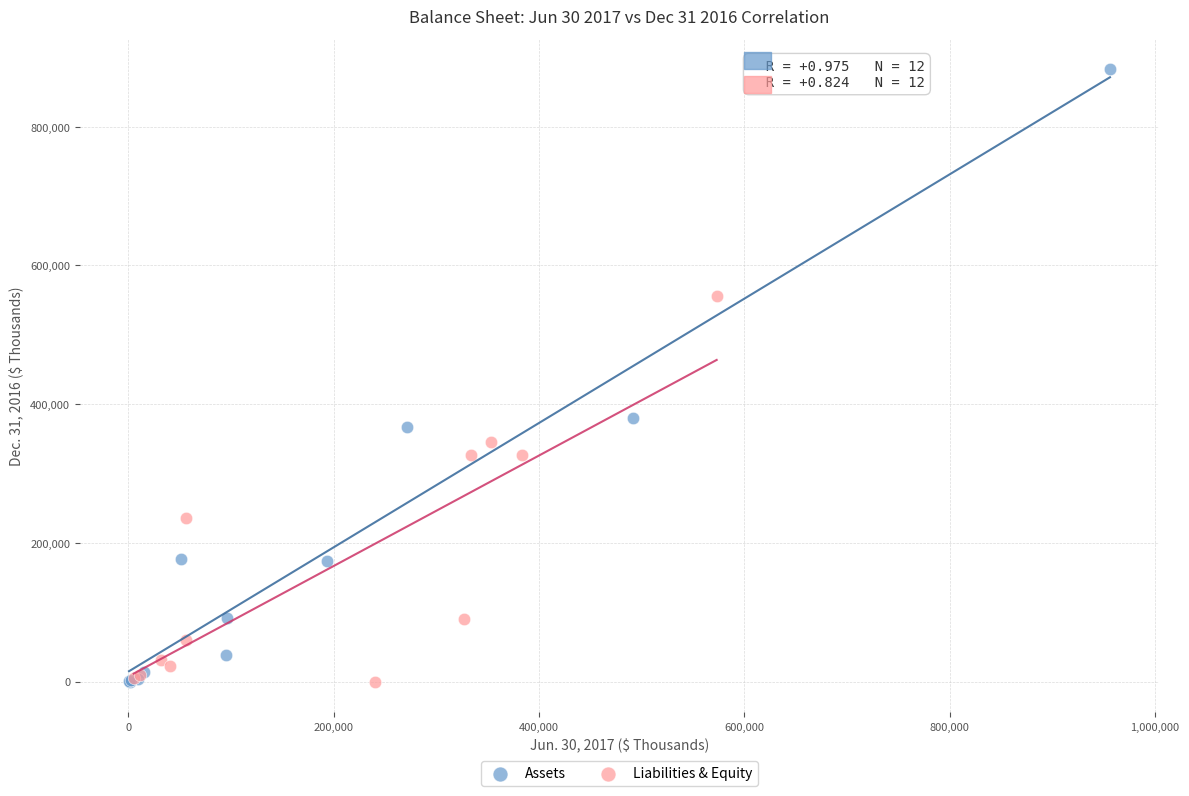

Which series contains the highest Y value?

Assets